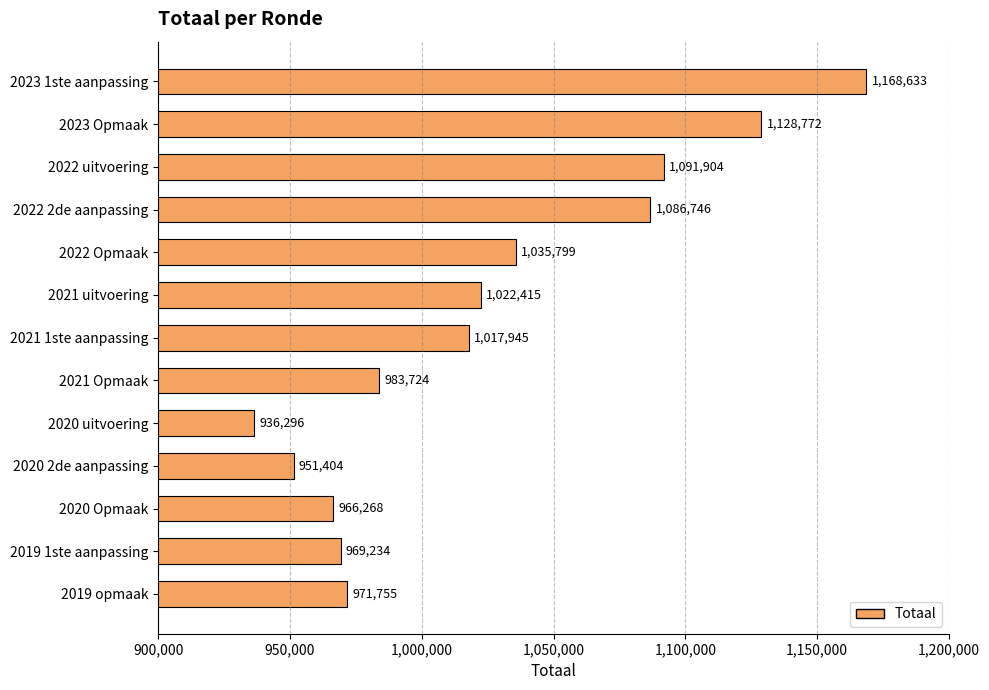

At which category does the chart reach its minimum across all series?

2020 uitvoering